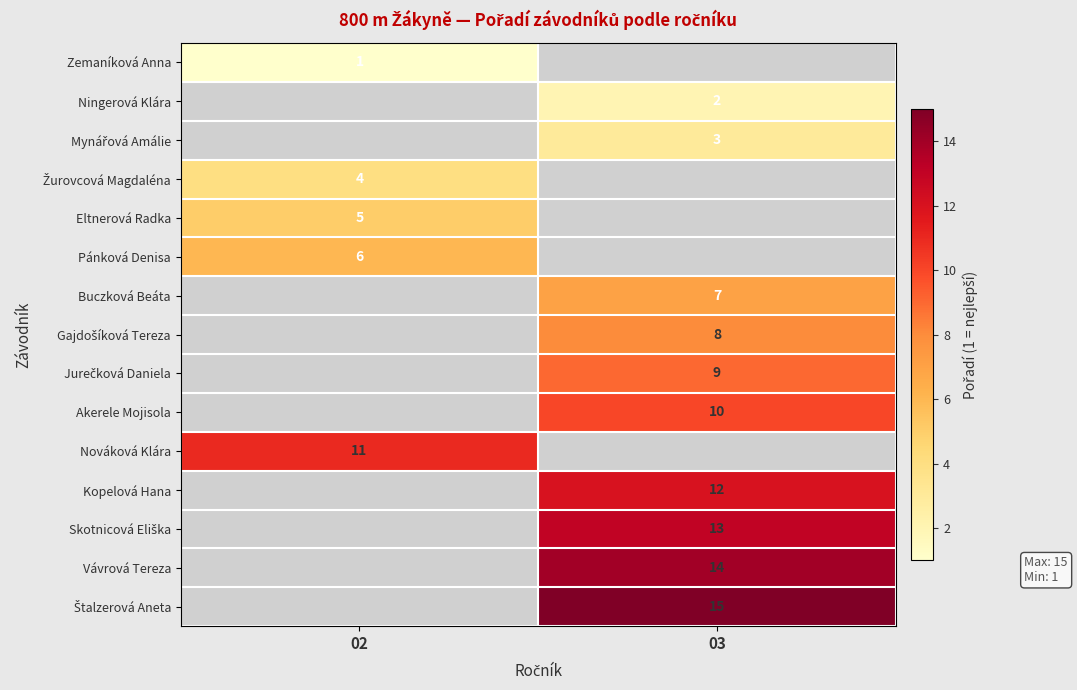

True or false: Zemaníková Anna has a value of 0 at 02.

False